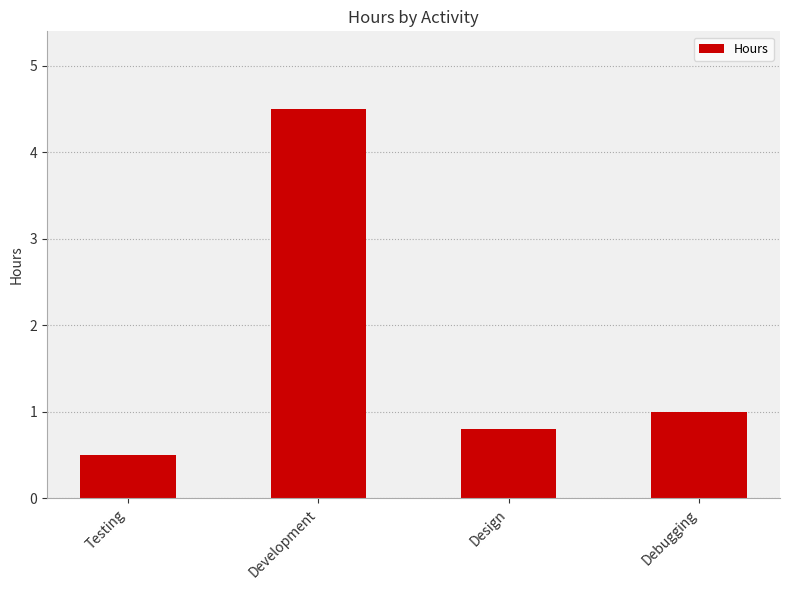

Count the values in the range 0 to 4.

3